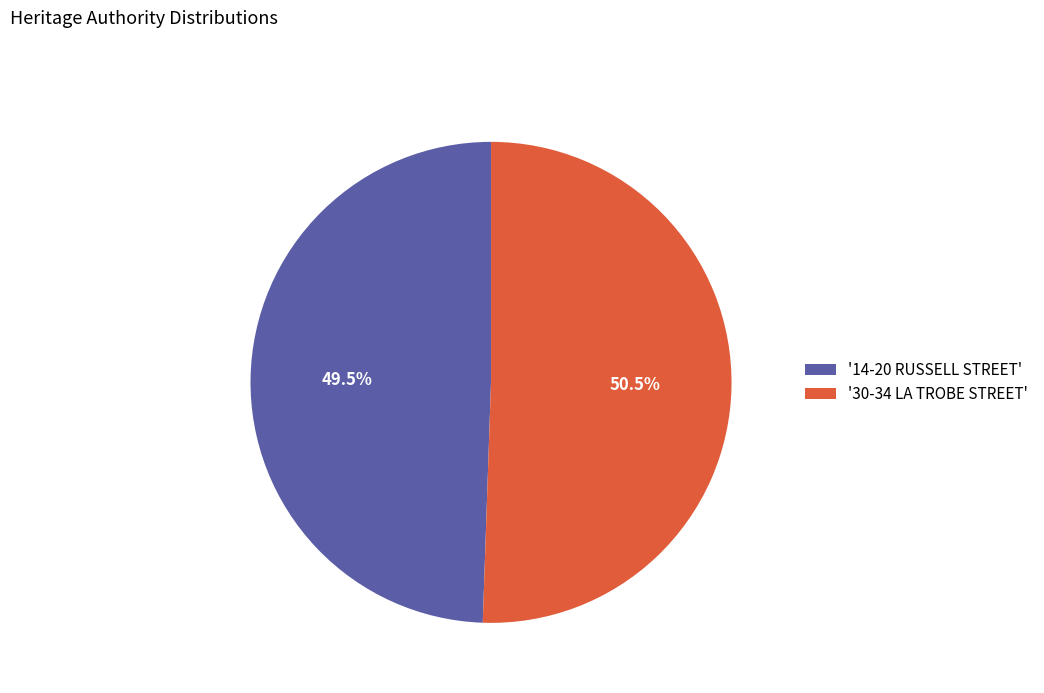

Rank the categories by value from lowest to highest.

'14-20 RUSSELL STREET', '30-34 LA TROBE STREET'